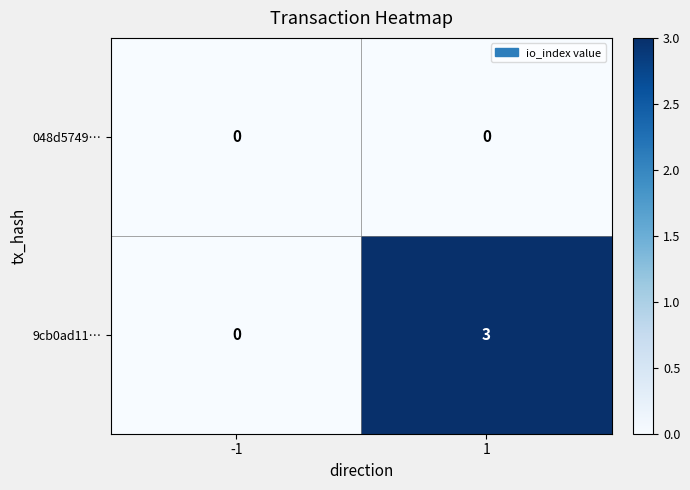

Reading left to right, list all the values displayed in this chart.

048d5749…: -1=0	1=0
9cb0ad11…: -1=0	1=3